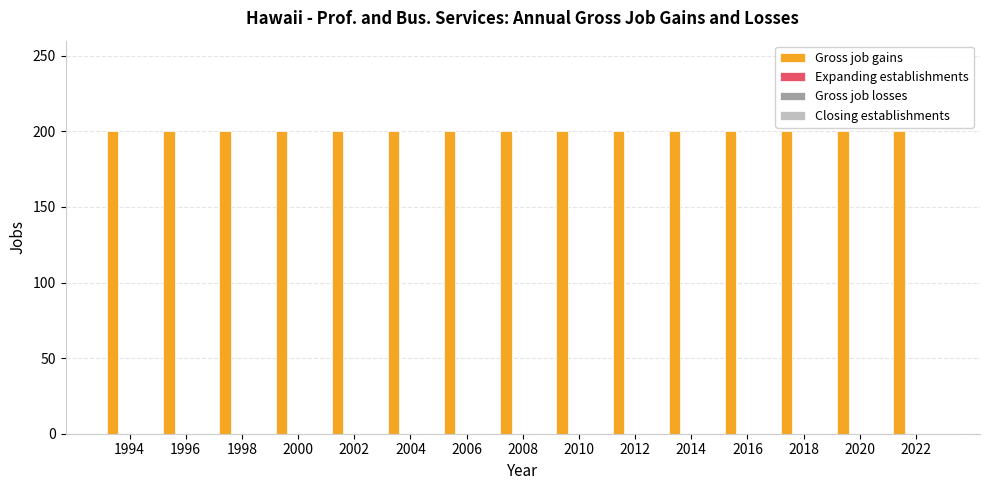

Is it true that Gross job gains equals 286 at 2000?

False